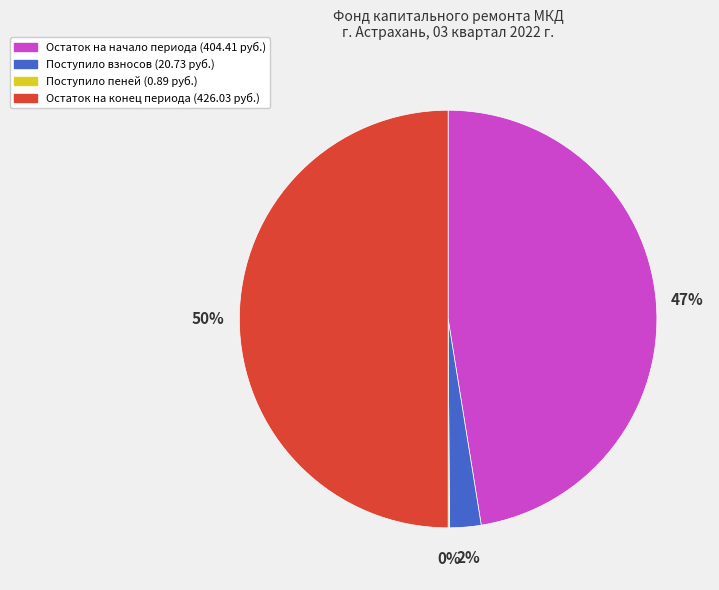

To the nearest percent, what is the average slice percentage?

25%